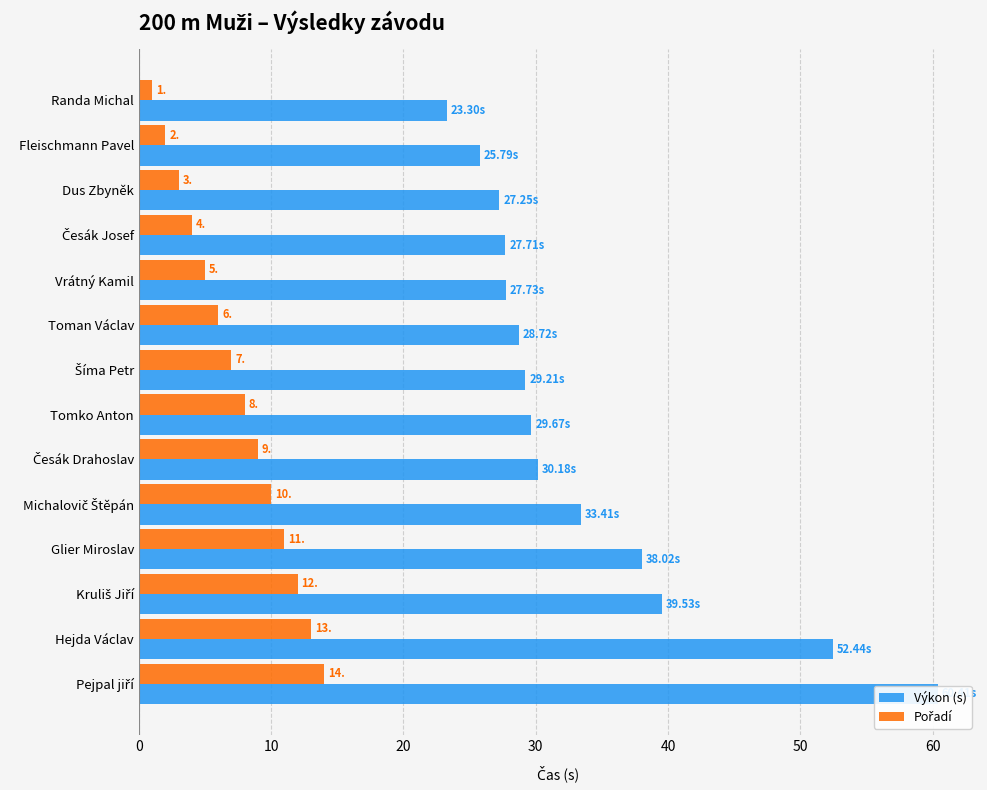

Which series has the widest spread of values?

Výkon (s)